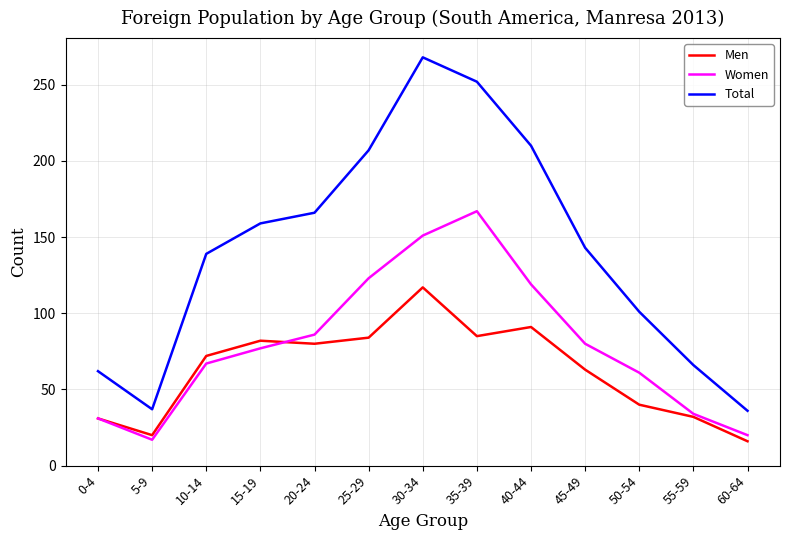

True or false: Women and Total intersect in this chart.

False